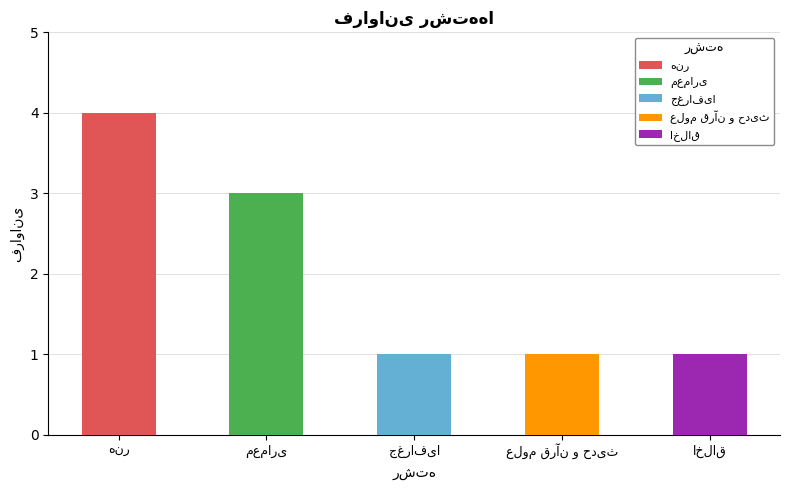

Is it true that the value at اخلاق is 1?

True